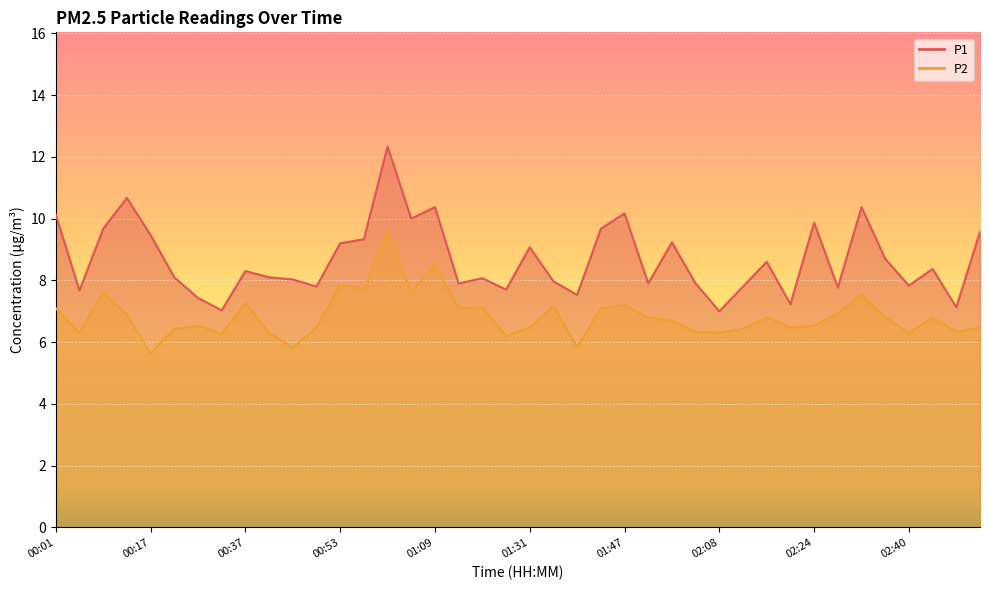

True or false: P1 and P2 intersect in this chart.

False